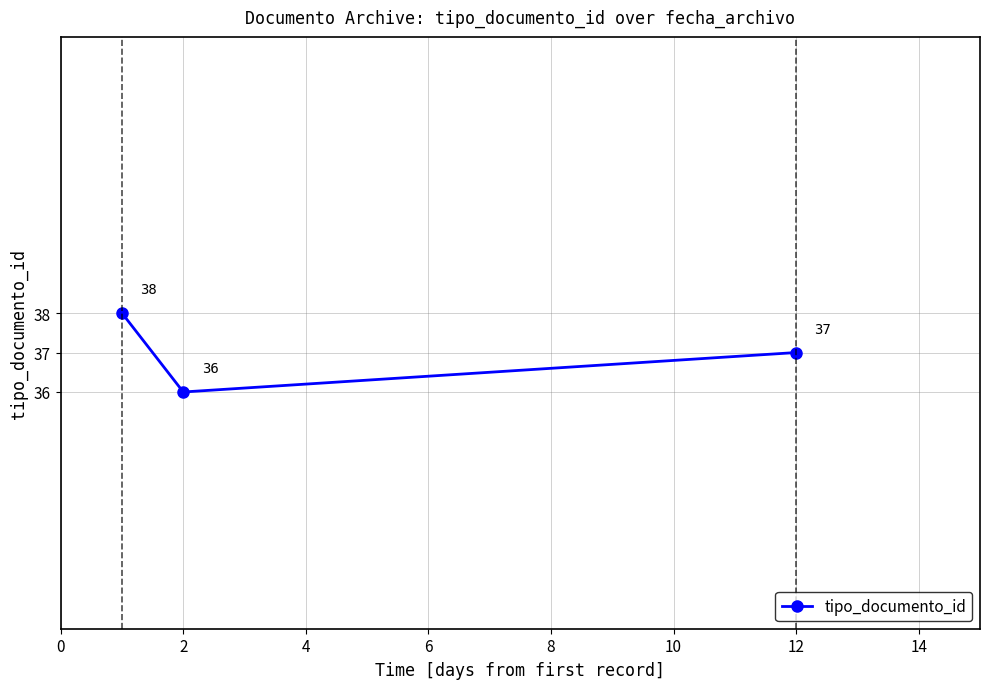

What is the greatest value displayed?

38